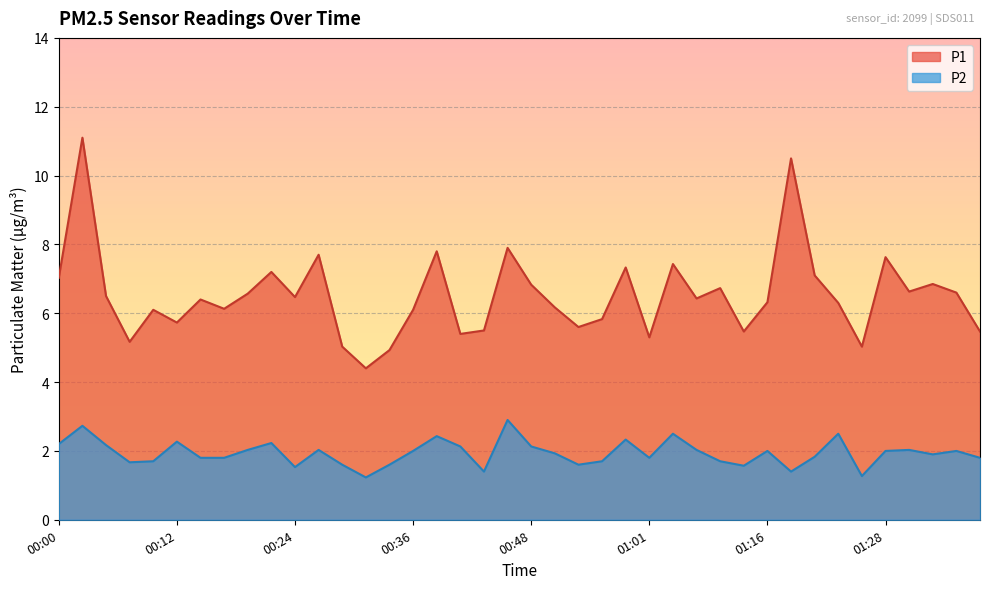

What is the difference between the maximum and minimum values in the P1 series?

6.7